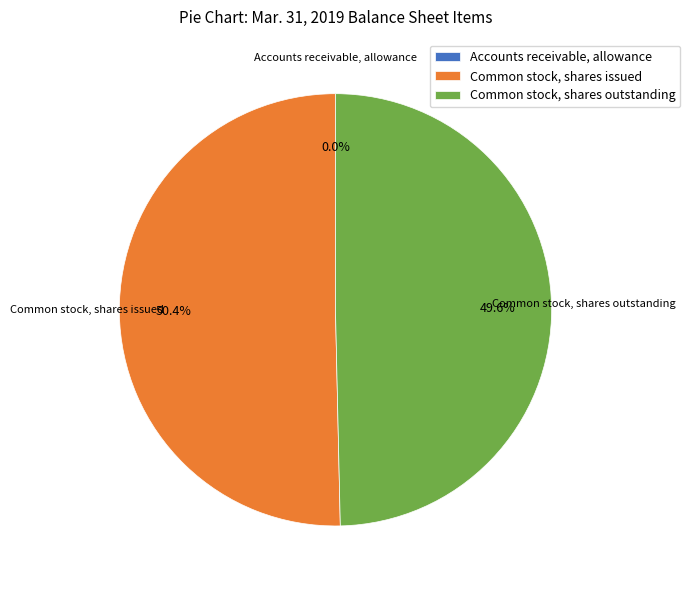

To the nearest percent, what percentage of the pie is Common stock, shares issued?

50%